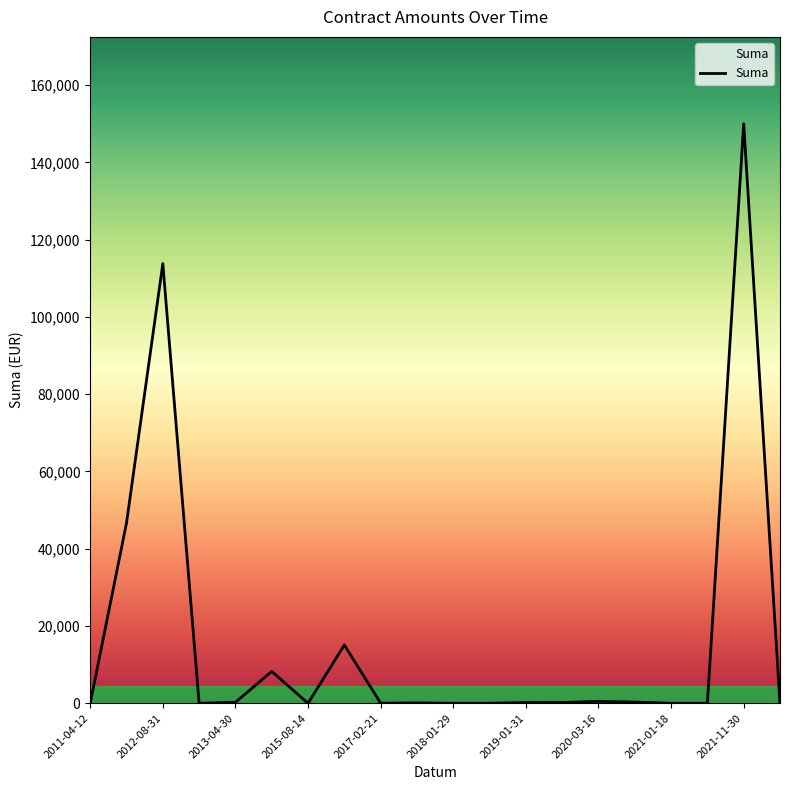

Is this an area chart (filled region under the line)?

Yes